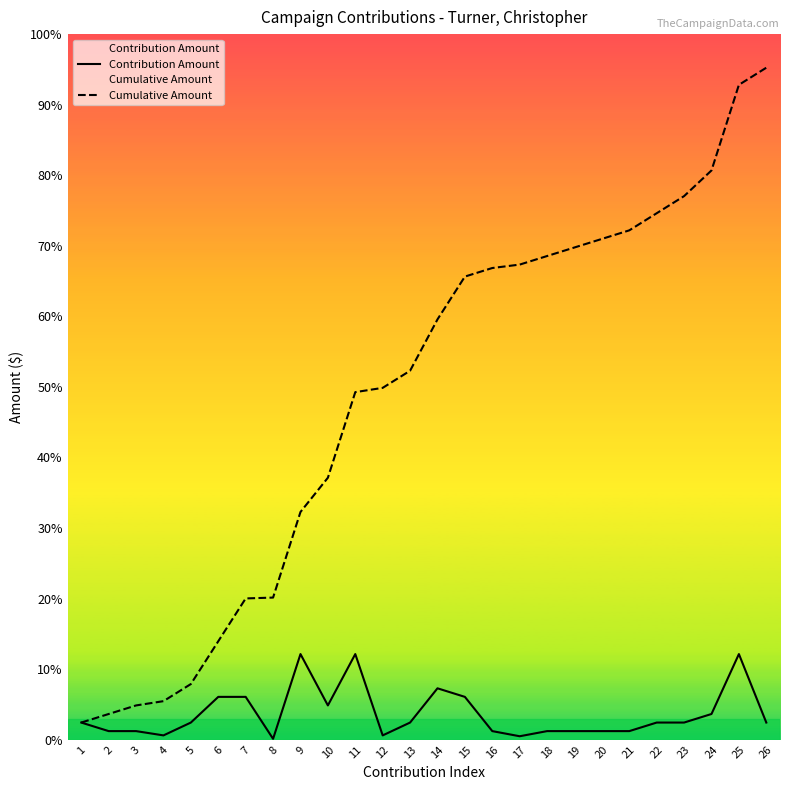

How many values in the Contribution Amount series exceed 100?

9